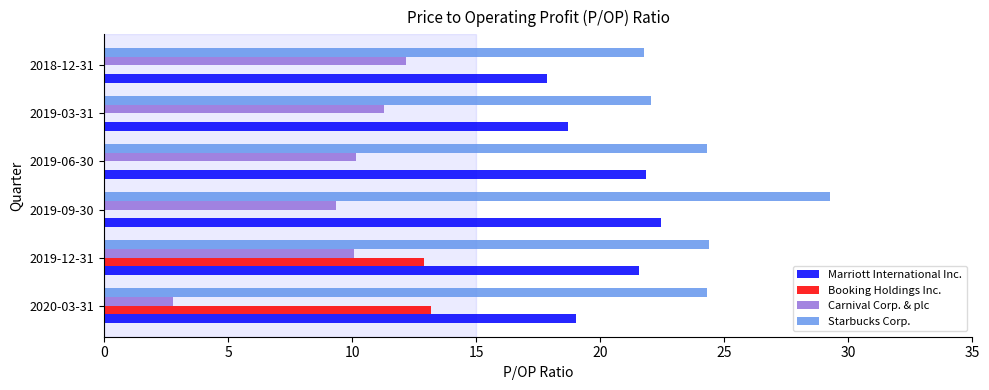

How many categories are shown in the chart?

6